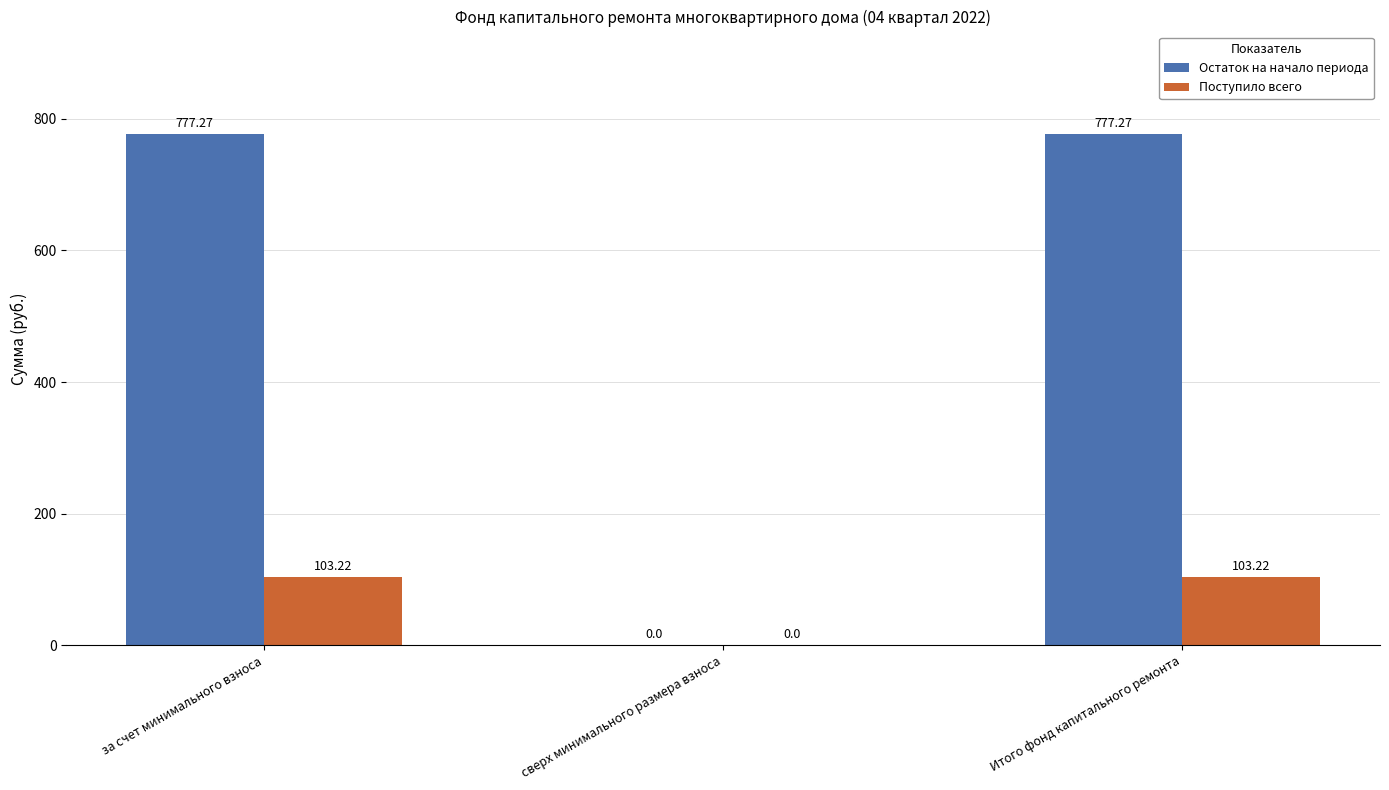

Where does the Остаток на начало периода series first go above 777?

за счет минимального взноса